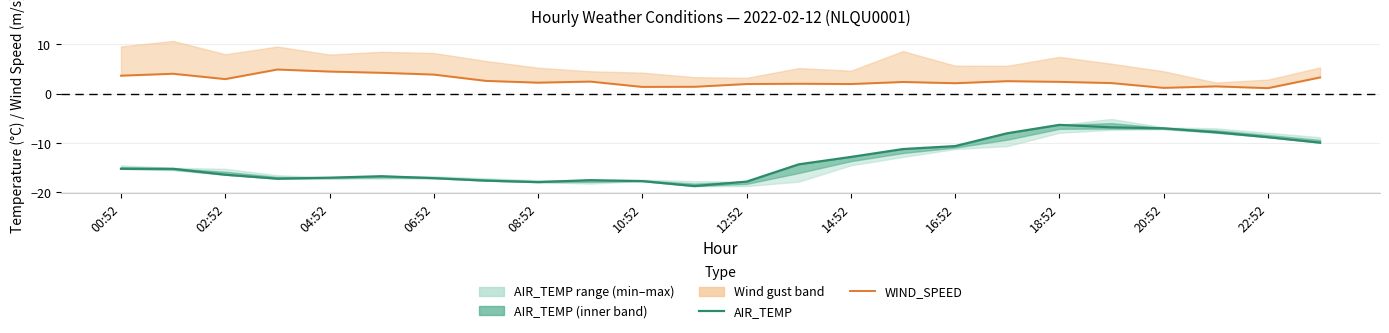

Reading left to right, what are all the values shown in this chart?

AIR_TEMP: -15.2	-15.2	-16.4	-17.2	-17.0	-16.7	-17.1	-17.6	-17.9	-17.5	-17.7	-18.7	-17.8	-14.3	-12.8	-11.2	-10.6	-8.0	-6.3	-6.8	-7.0	-7.8	-8.8	-9.9
WIND_SPEED: 3.7	4.1	3.0	4.9	4.5	4.2	3.9	2.6	2.2	2.5	1.4	1.4	2.0	2.0	2.0	2.4	2.1	2.6	2.4	2.2	1.2	1.5	1.1	3.3